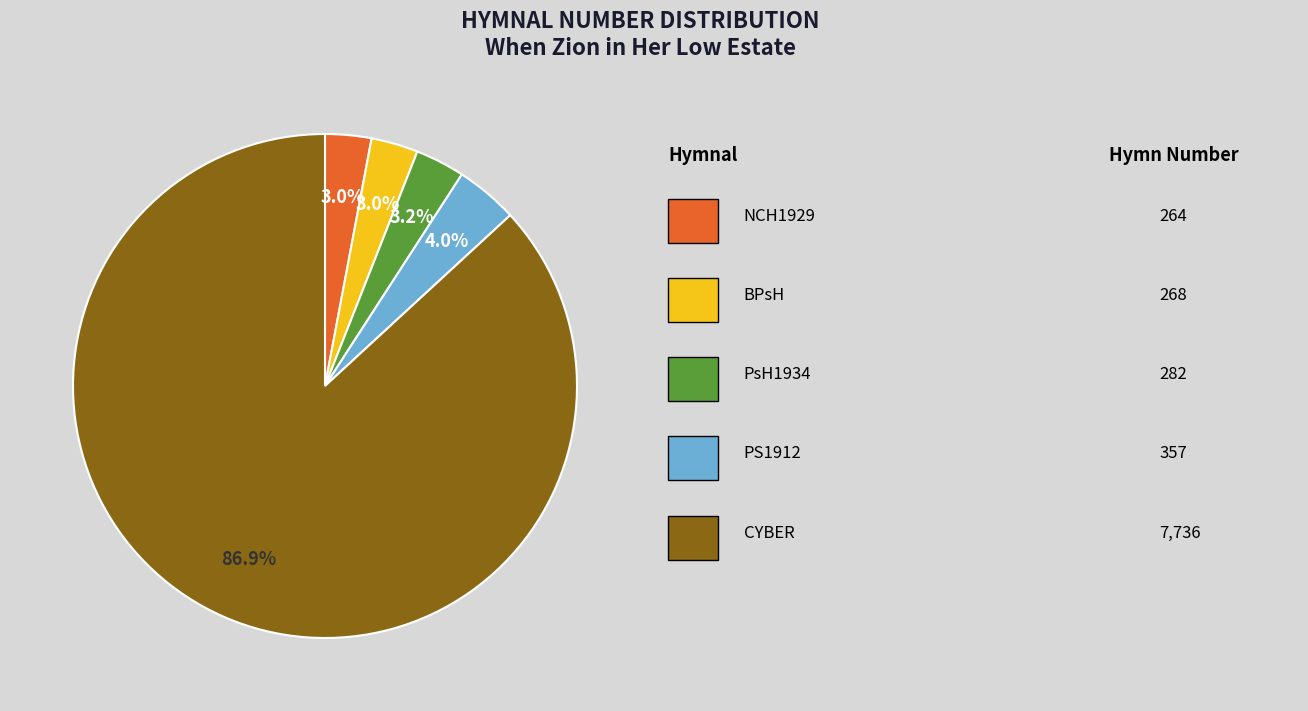

Is there a majority slice in this chart?

Yes